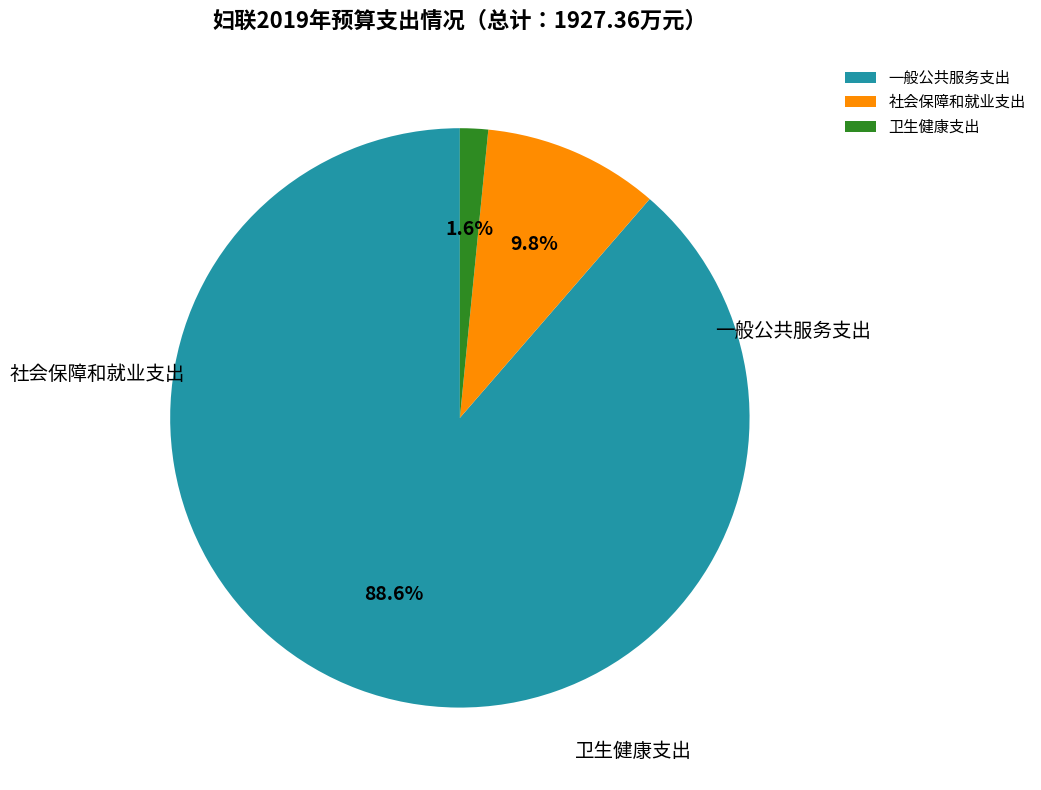

The 一般公共服务支出 slice represents 89% of the pie. True or false?

True